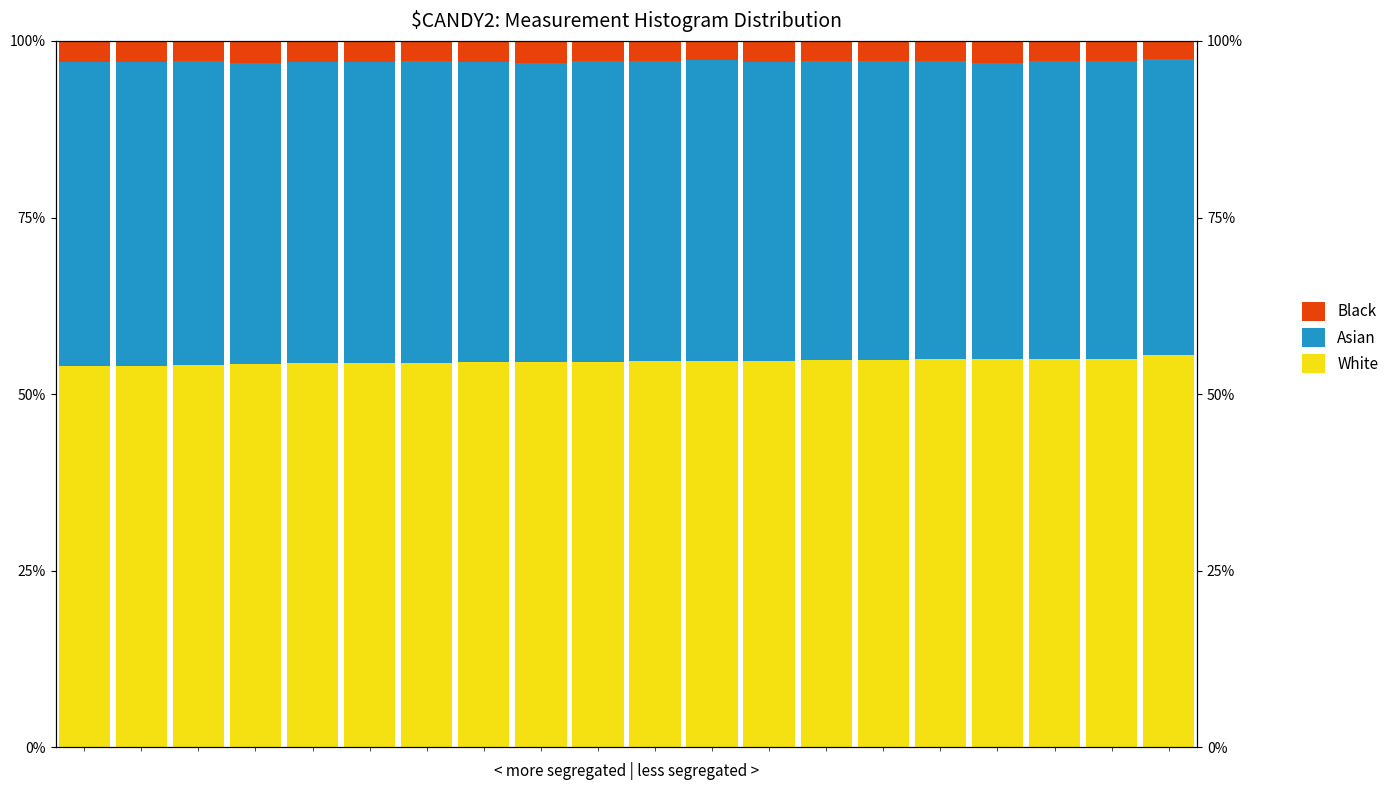

How many categories are shown in the chart?

20